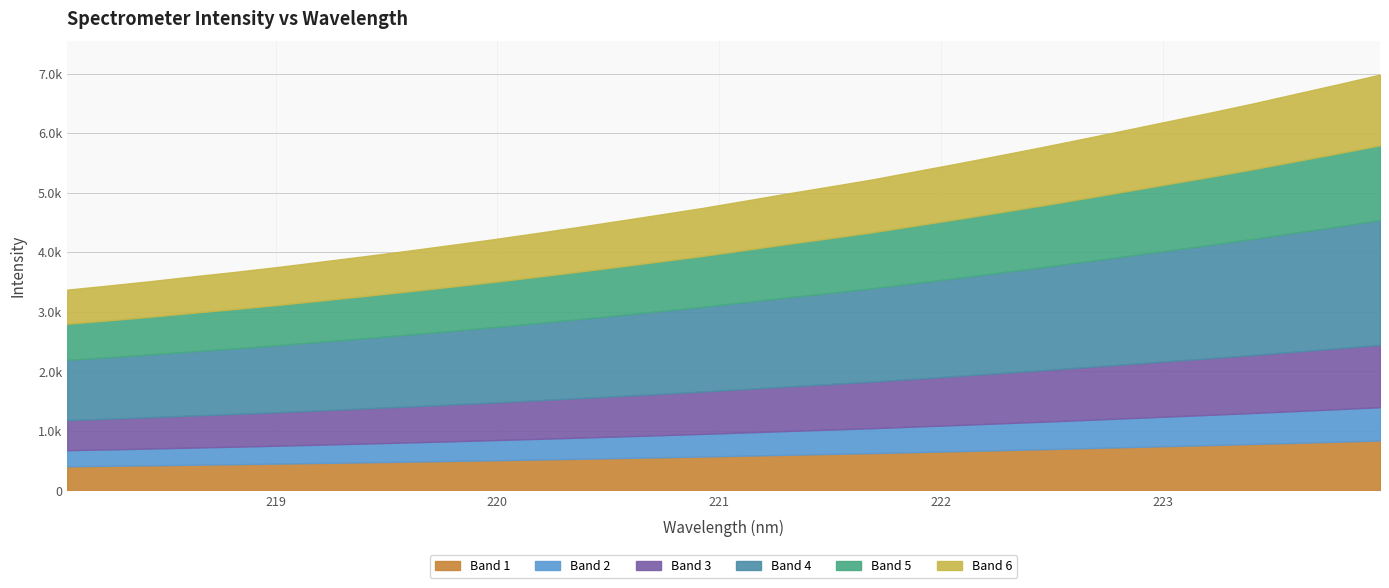

What is the minimum value shown in the chart?

3370.7